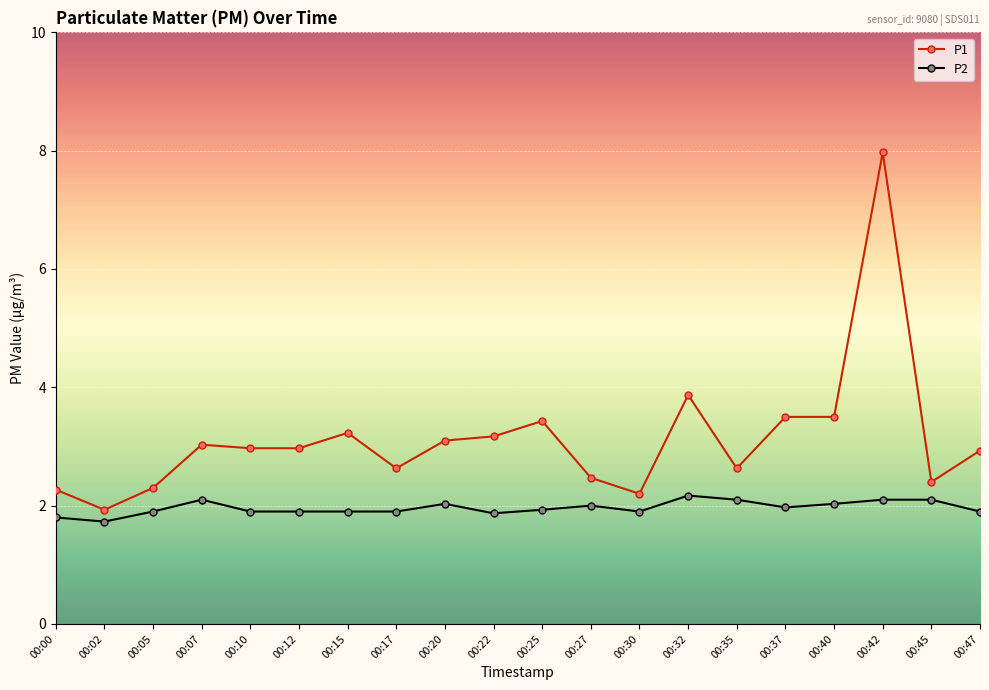

Read the P1 value at 00:22.

3.2